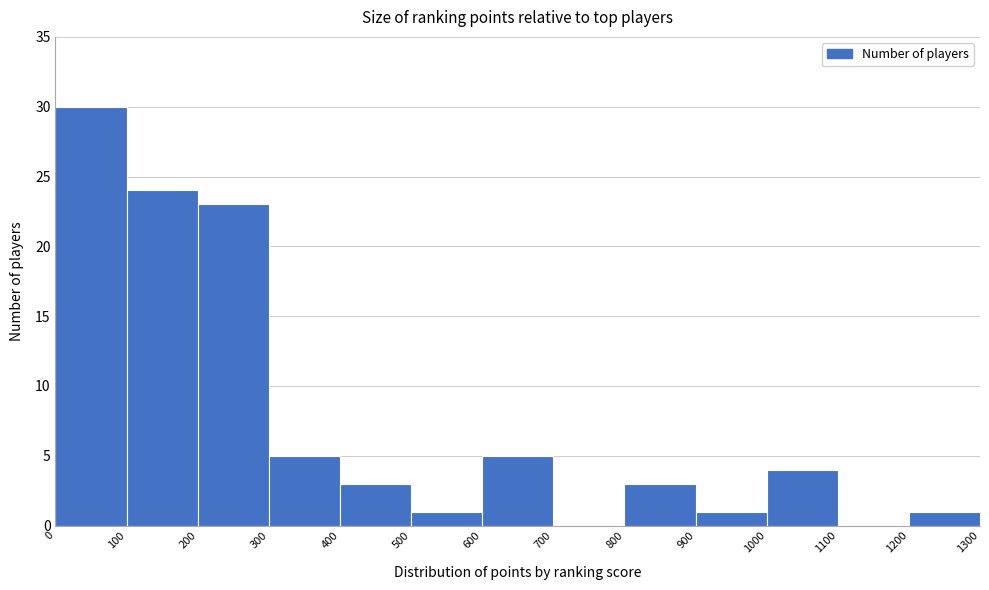

Reading left to right, transcribe this chart: for each bar, give the range it covers on the x-axis and its height. The values are not printed on the chart, so give them approximately, as read against the axis.

0 to 100: 30
100 to 200: 24
200 to 300: 23
300 to 400: 5
400 to 500: 3
500 to 600: 1
600 to 700: 5
700 to 800: 0
800 to 900: 3
900 to 1000: 1
1000 to 1100: 4
1100 to 1200: 0
1200 to 1300: 1